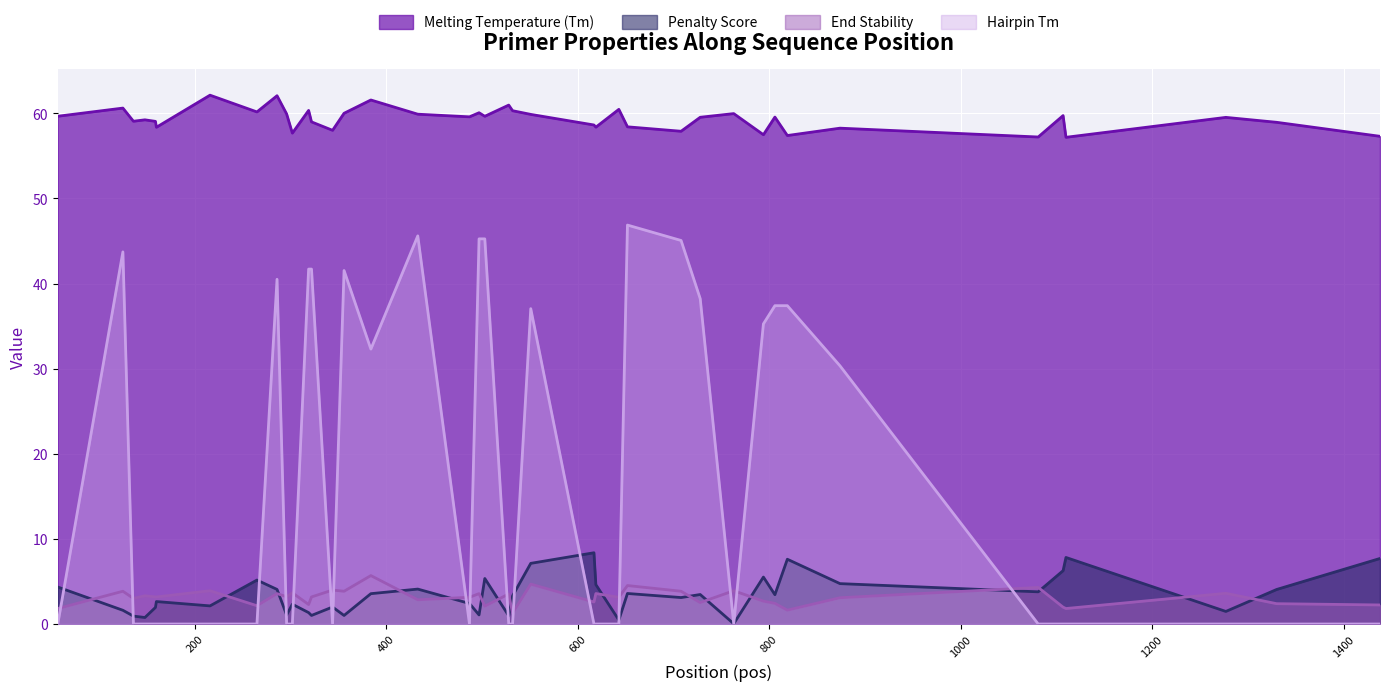

How many interior local peaks does the Penalty Score series have?

12